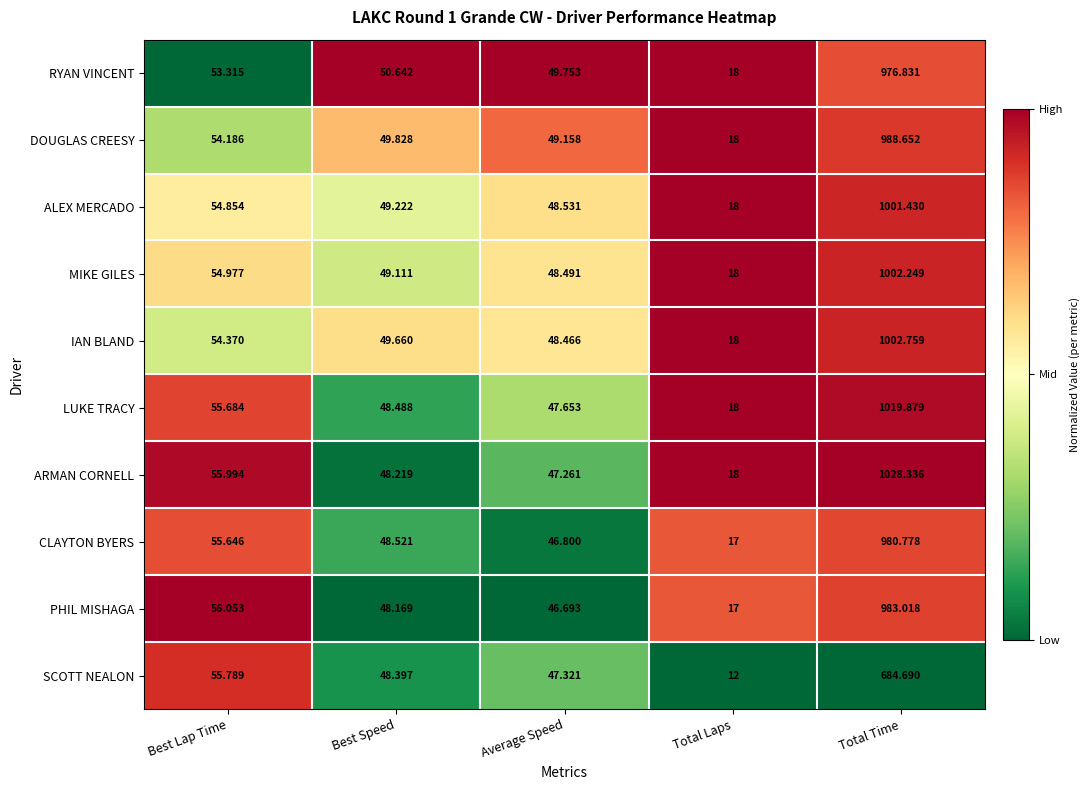

At which label is LUKE TRACY closest to 518?

Best Lap Time